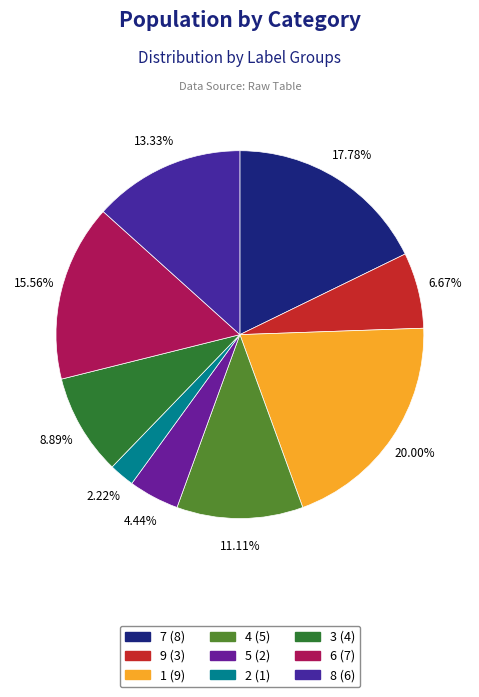

Is 9 the majority of the pie?

No